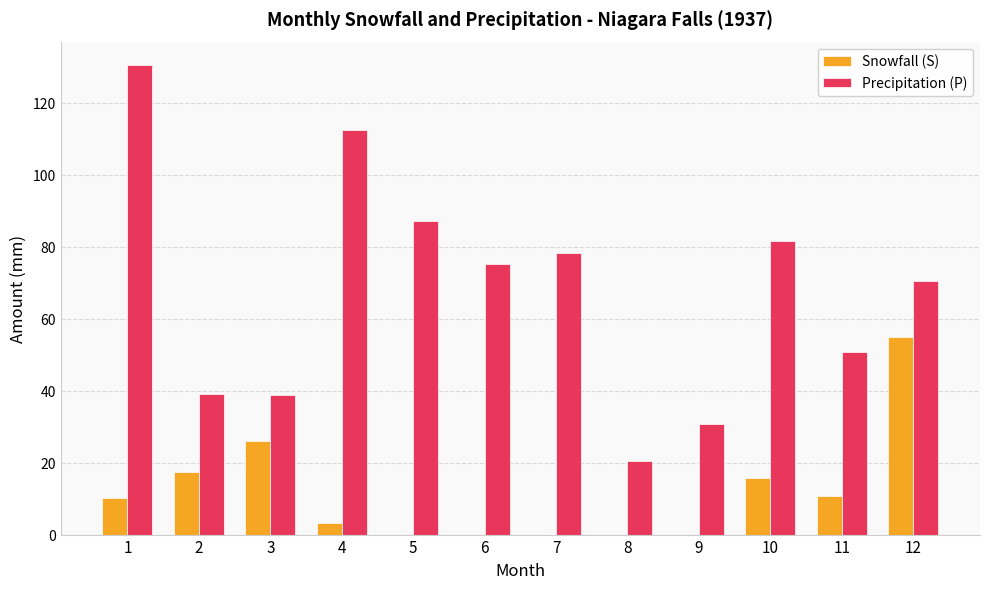

At which label does Snowfall (S) reach its peak?

12